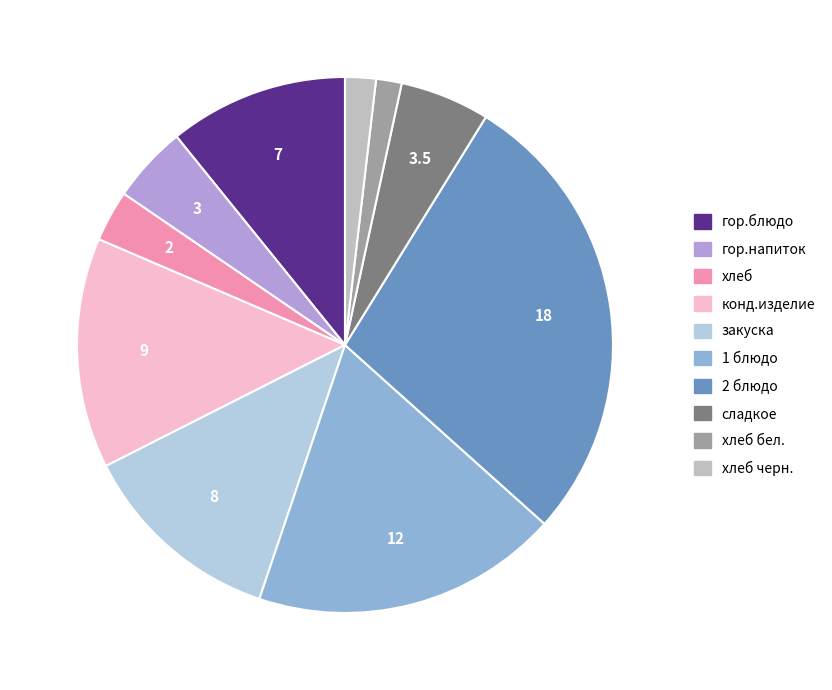

Is it true that конд.изделие is 14% of the pie?

True